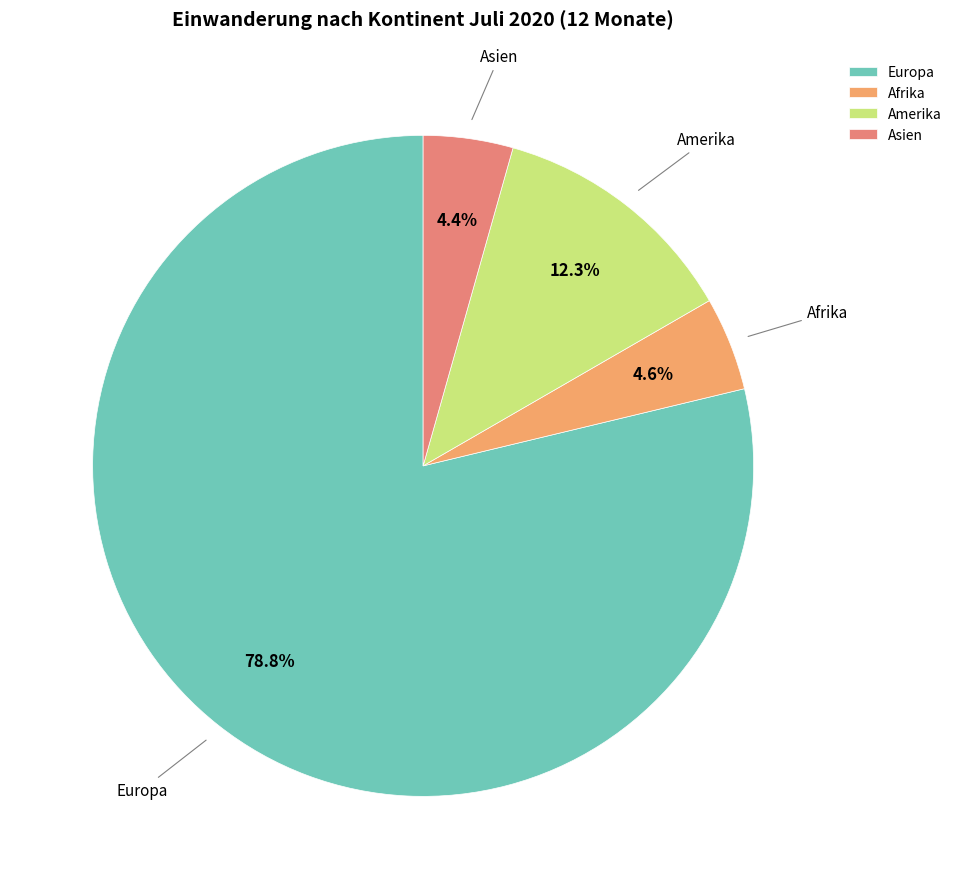

Is Asien the majority of the pie?

No